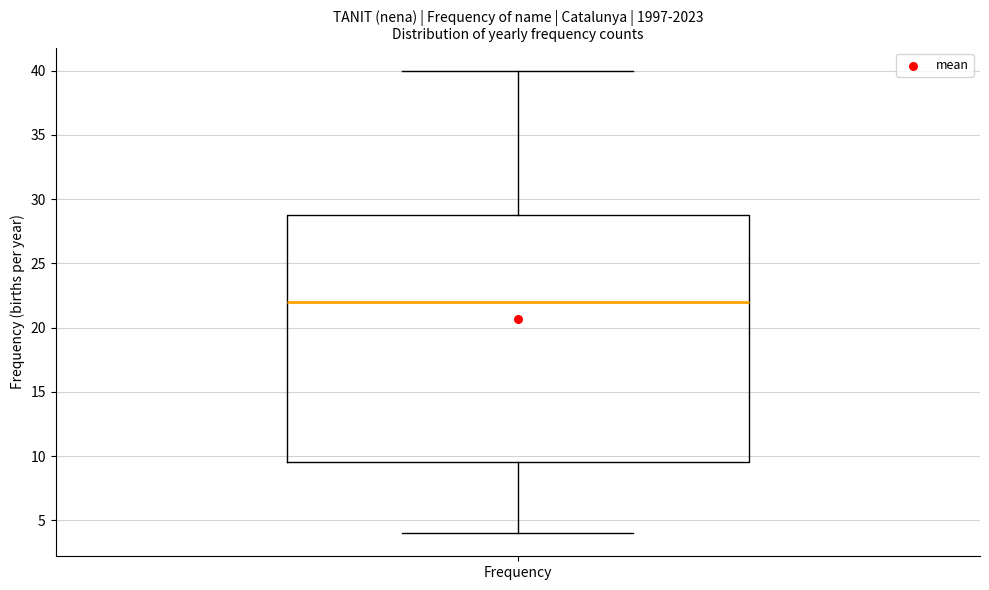

Read this box plot against the y-axis: the position of the median line, the range covered by the box, and the ends of both whiskers. The values are not printed on the chart, so give them approximately, as read against the axis.

median 22.0, box 9.5 to 29.0, whiskers 4.0 to 40.0